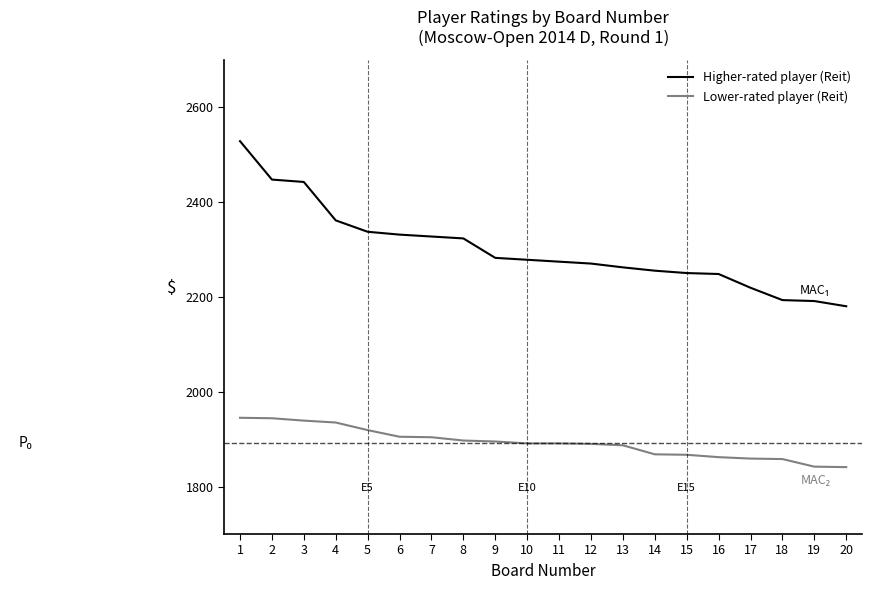

What is the spread (max minus min) of values at 10?

387